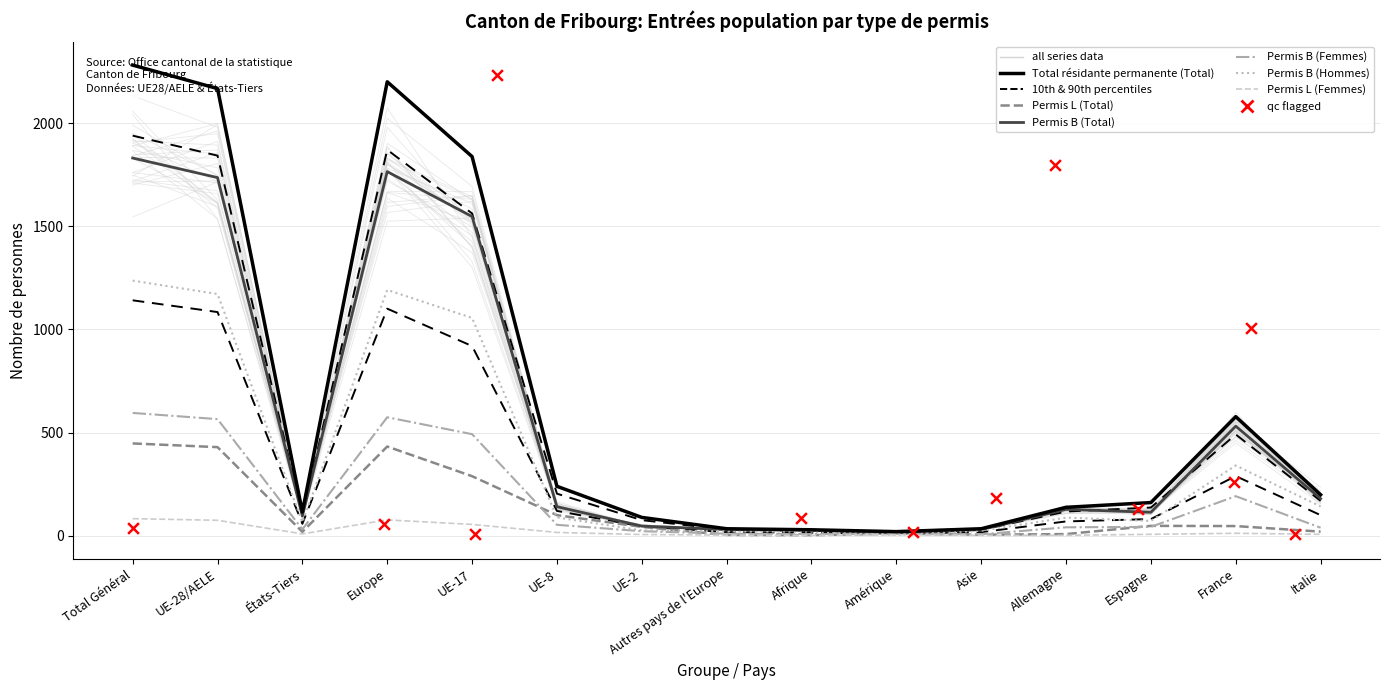

What are all the series names shown in the legend?

Total résidante permanente (Total), Permis L (Total), Permis B (Total), Permis B (Femmes), Permis B (Hommes), Permis L (Femmes)